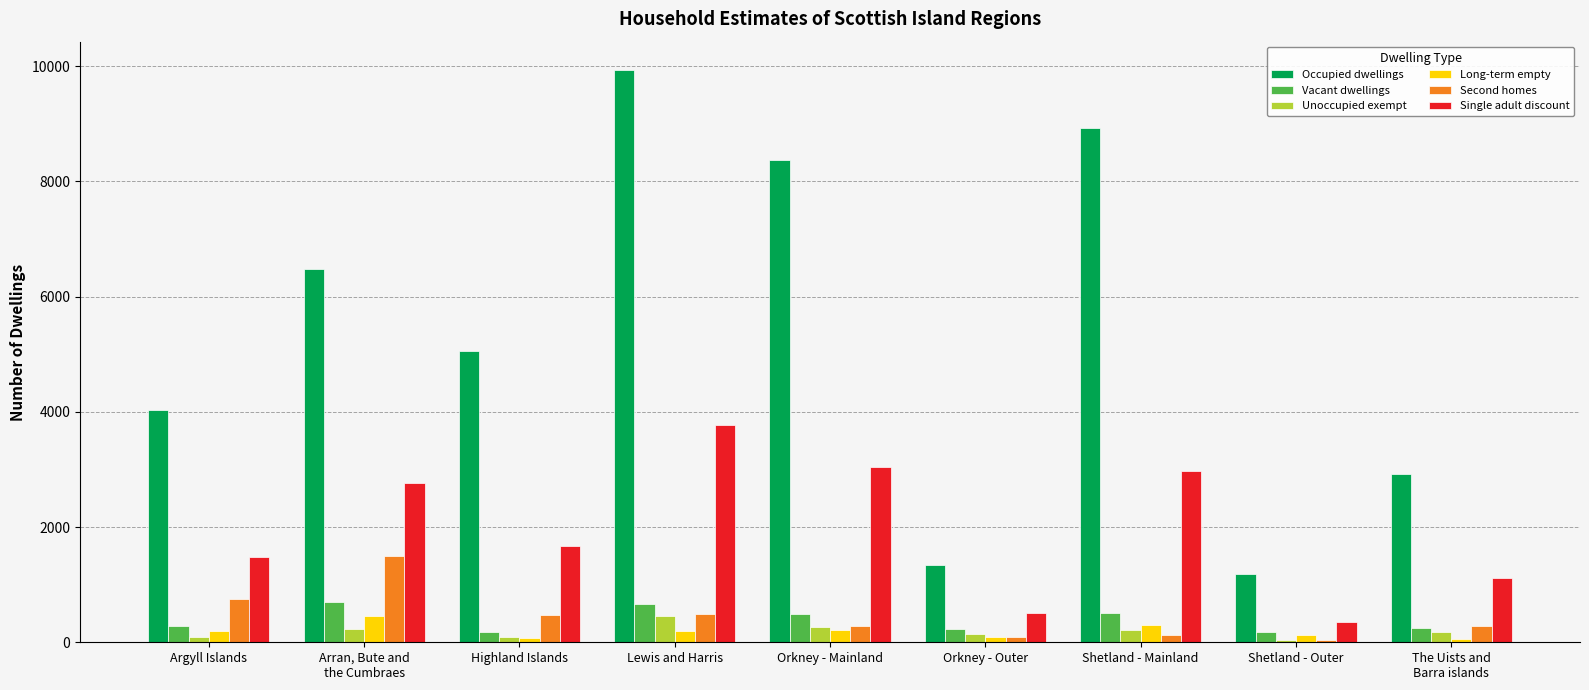

What is the value of the Vacant dwellings bar at the 8th from the left?

171